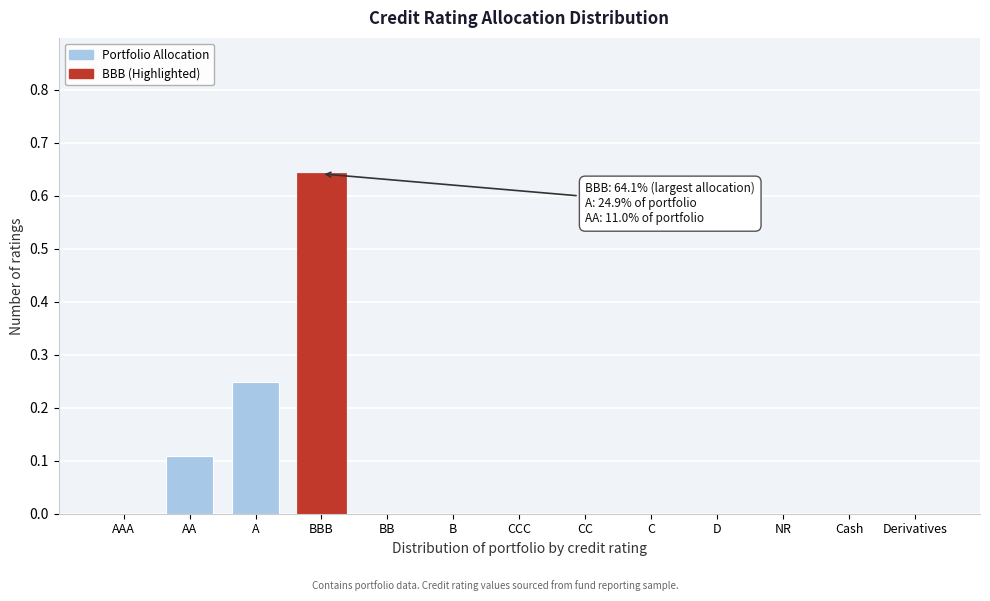

Which has a higher value, D or BBB?

BBB